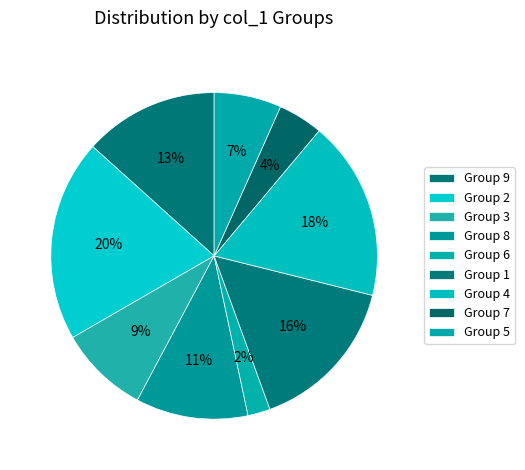

Count the number of slices in the pie.

9